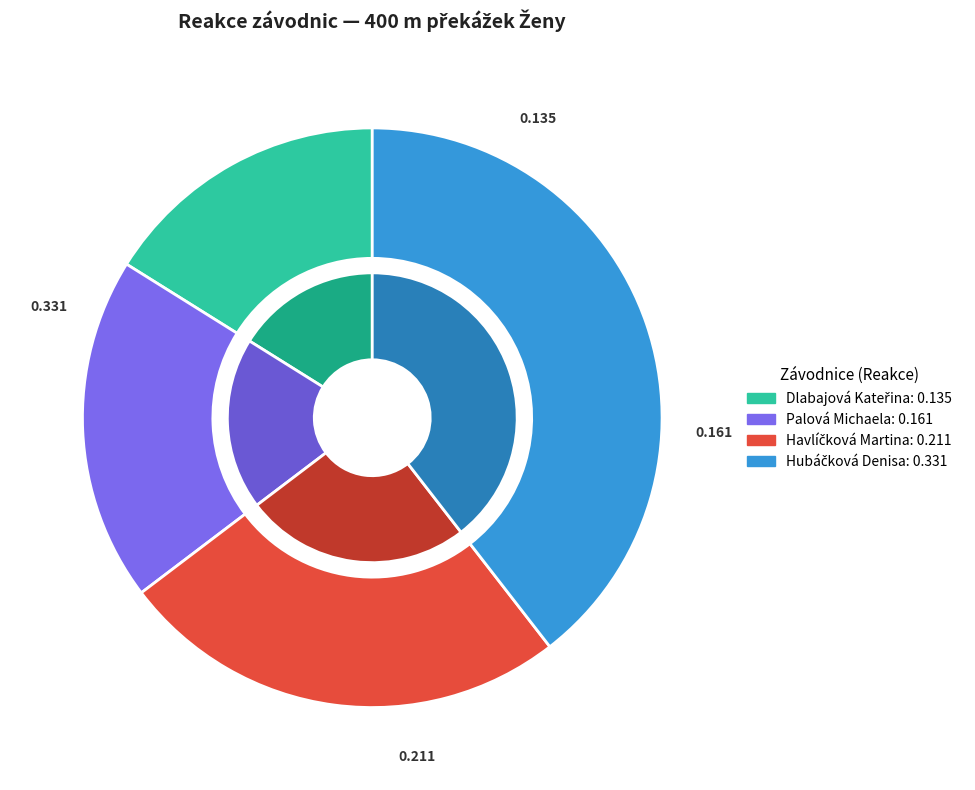

To the nearest percent, what portion does Havlíčková Martina represent?

25%